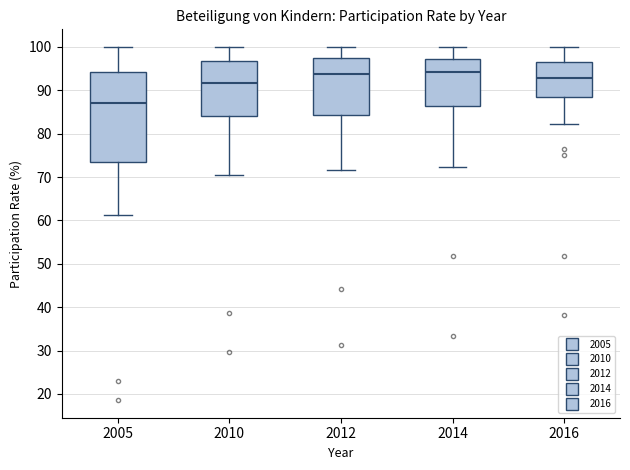

Which box is the tallest, from its lower edge to its upper edge?

2005